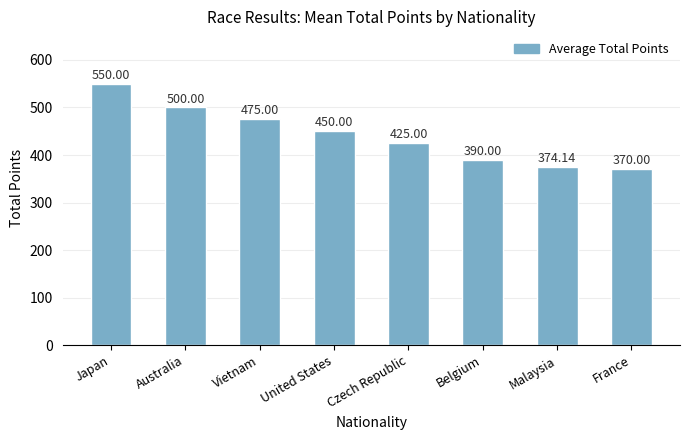

What is the sum of the values at Vietnam and Czech Republic?

900.0